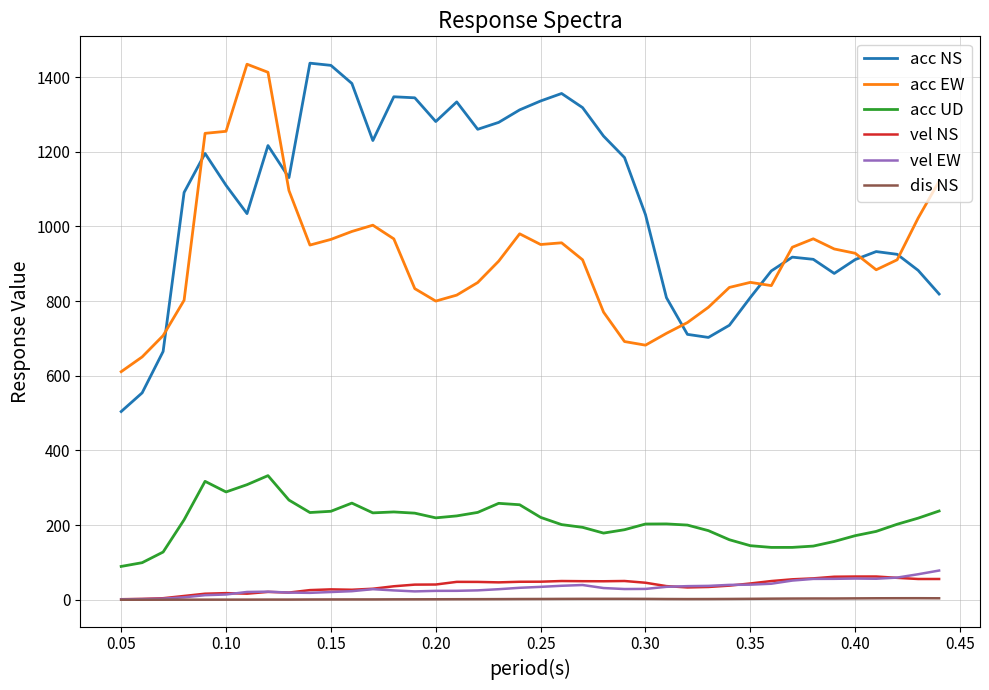

Which series has the largest total across all categories?

acc NS